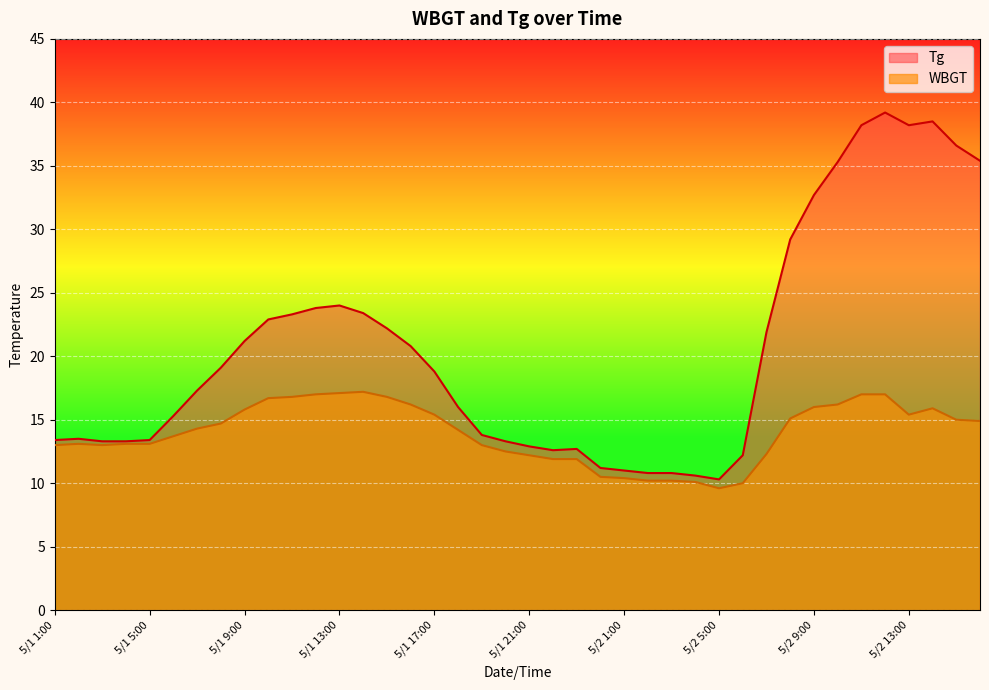

How many values in the WBGT series are below 14?

19